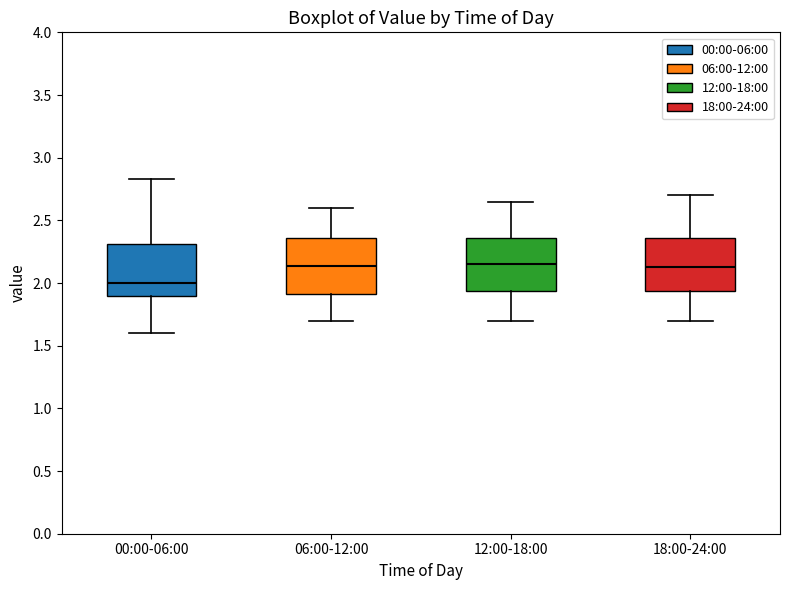

Where does the upper whisker of the box for 00:00-06:00 end on the y-axis? The values are not printed on the chart, so give them approximately, as read against the axis.

2.85